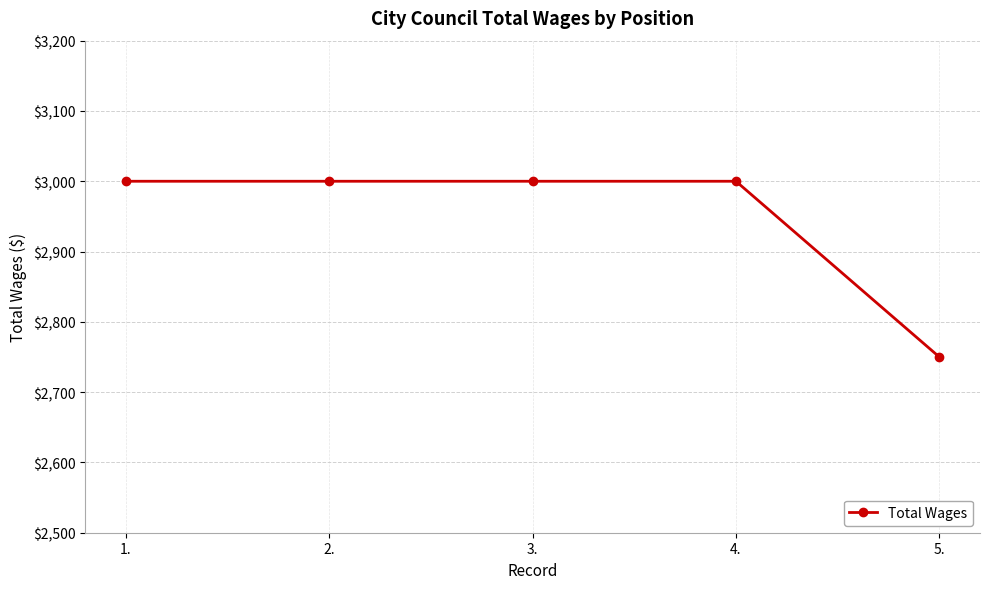

What position from the left is 1.?

1